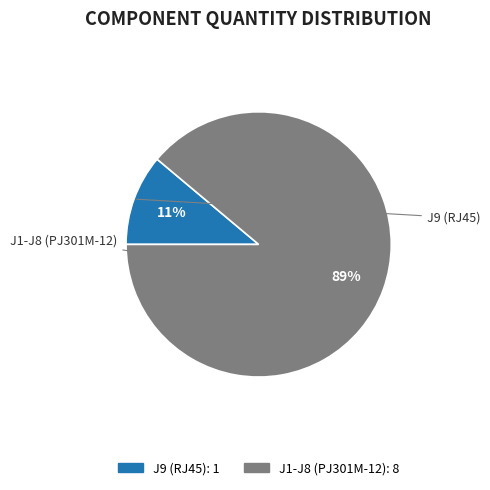

Combined, do J1-J8 (PJ301M-12) and J9 (RJ45) account for over 50%?

Yes